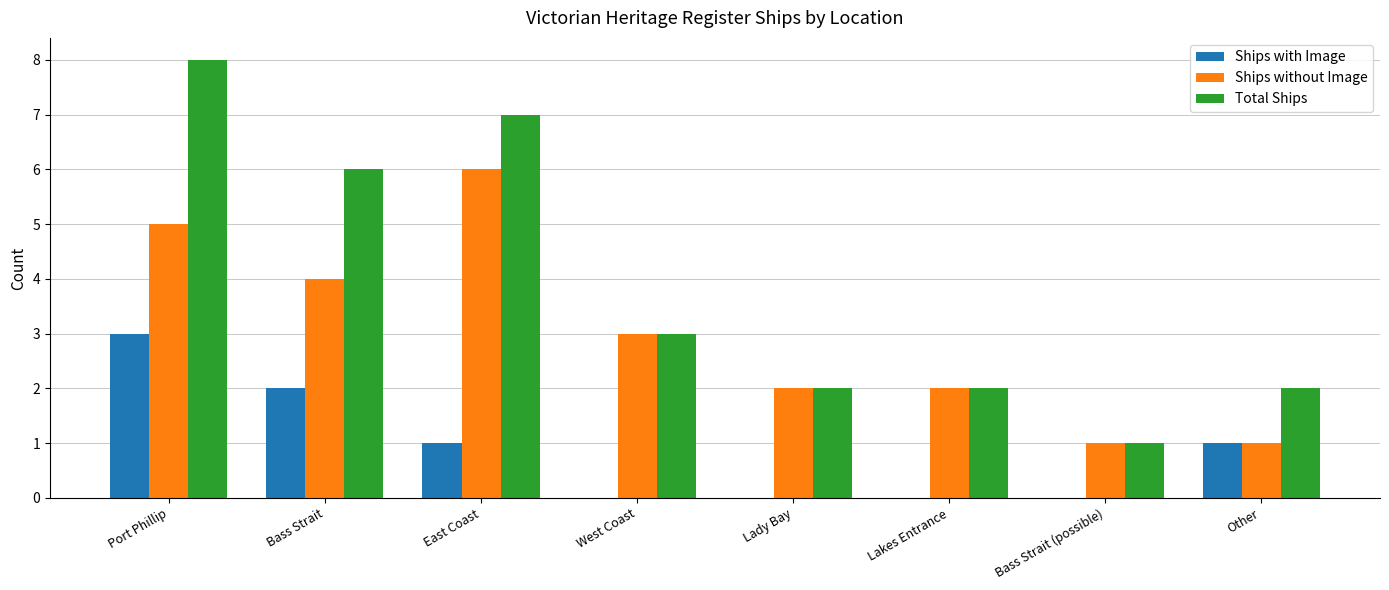

The value of Total Ships at Lady Bay is 3. True or false?

False